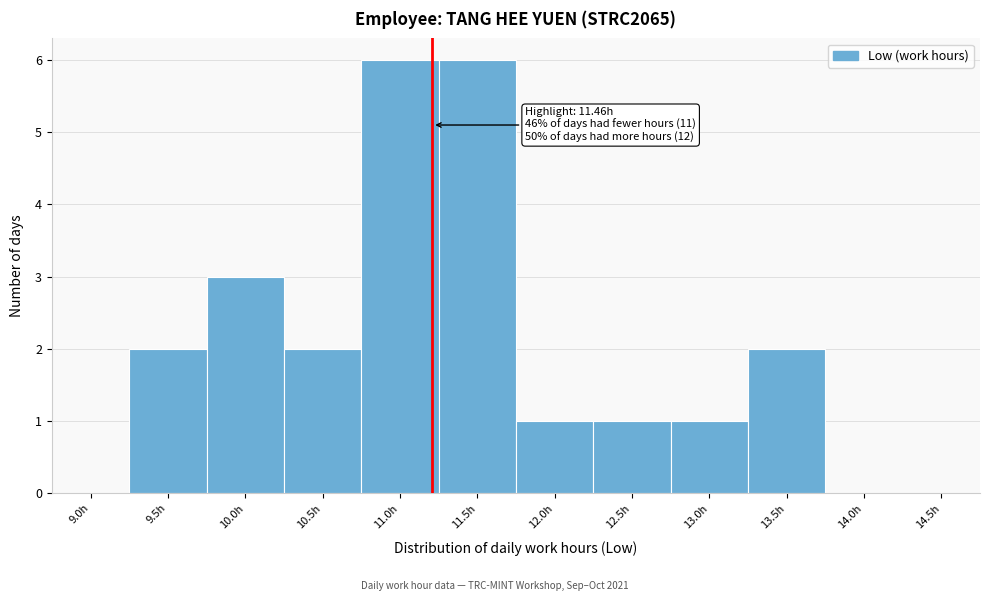

Reading right to left, transcribe all the data shown in this chart.

14.5h=0	14.0h=0	13.5h=2	13.0h=1	12.5h=1	12.0h=1	11.5h=6	11.0h=6	10.5h=2	10.0h=3	9.5h=2	9.0h=0